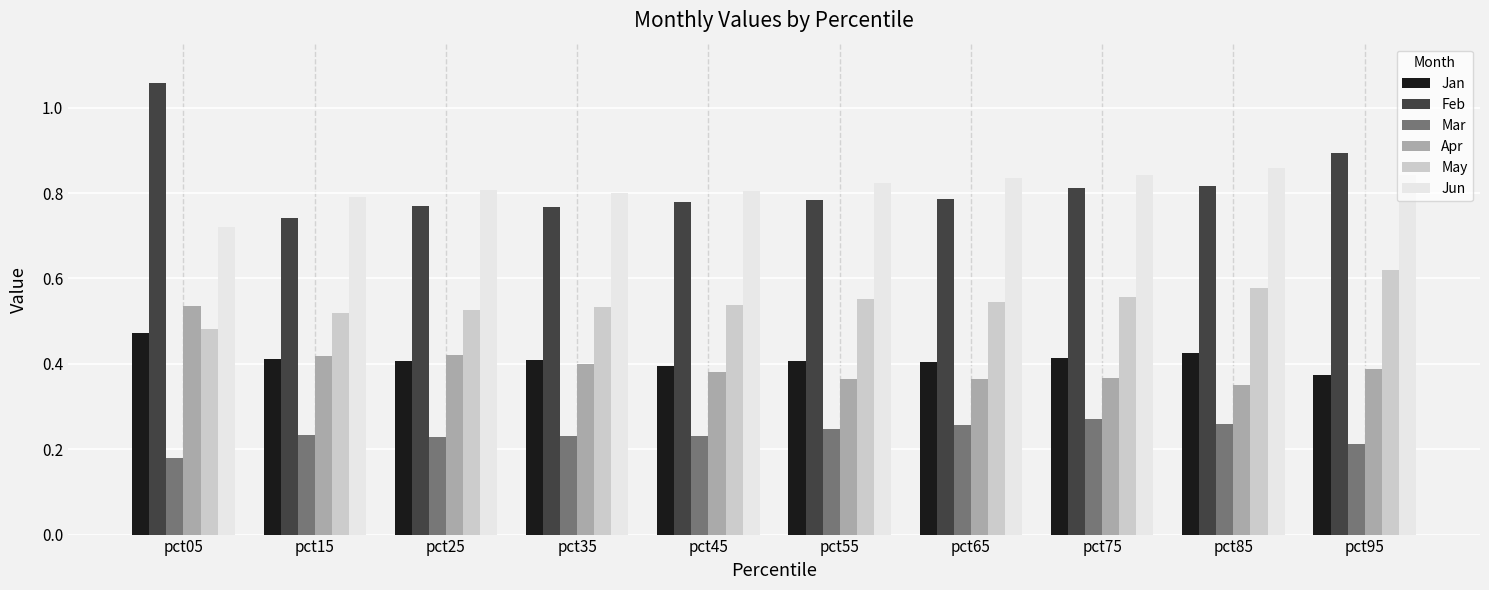

How many Mar values are between 0 and 1?

10